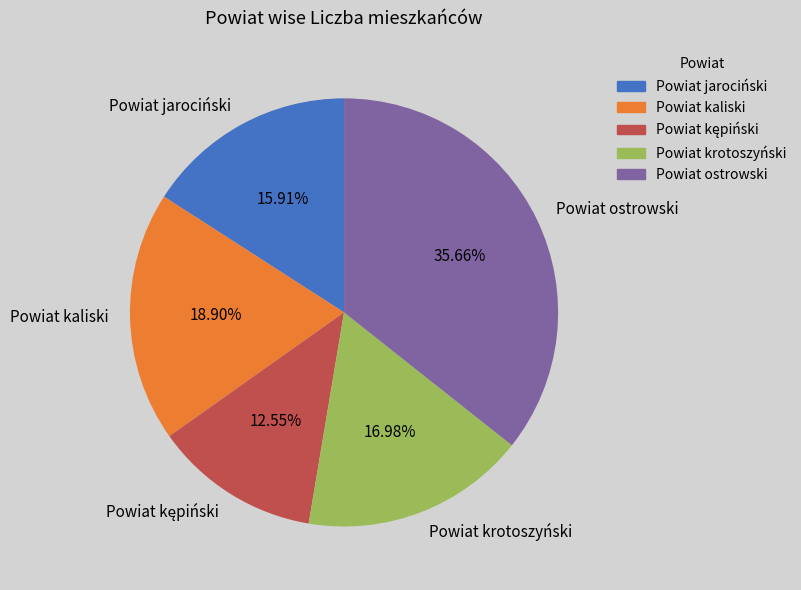

Is it true that Powiat kaliski is 19% of the pie?

True